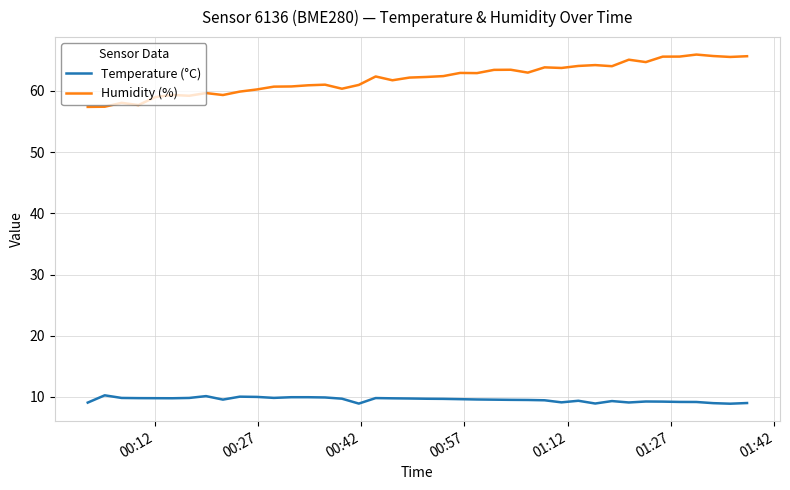

True or false: Temperature (°C) and Humidity (%) intersect in this chart.

False